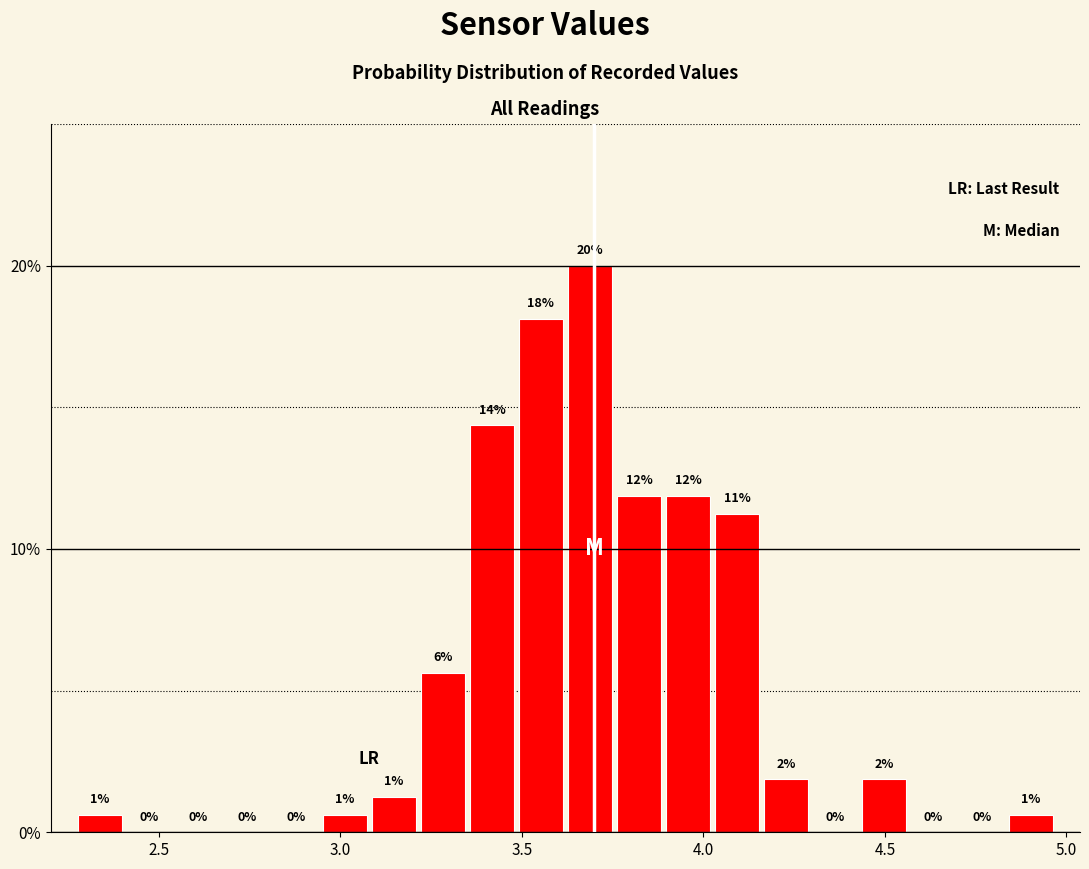

Around what value on the x-axis is the tallest bar? Give the approximate position of its centre, as read against the axis.

3.70